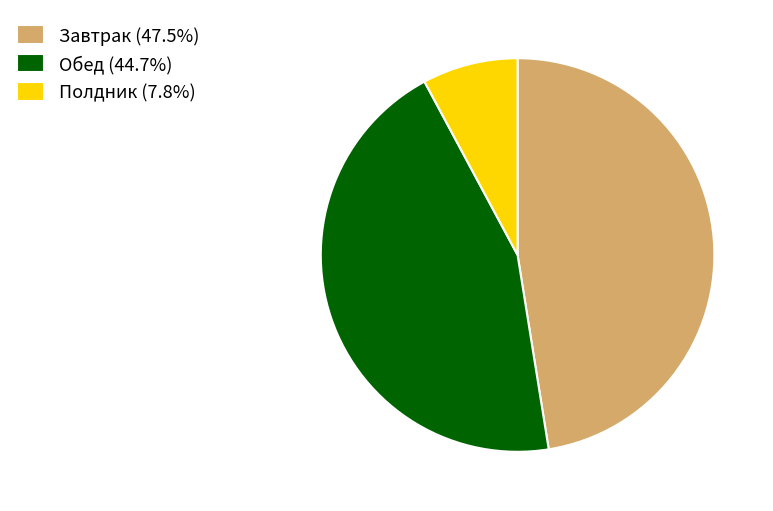

Approximately how many times larger is the value at Завтрак compared to Обед?

1.1